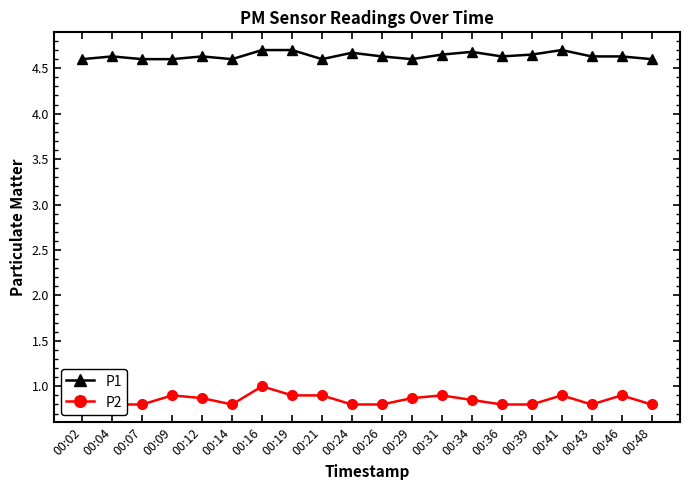

Reading right to left, extract all data points from this chart.

P1: 00:48=4.6	00:46=4.6	00:43=4.6	00:41=4.7	00:39=4.7	00:36=4.6	00:34=4.7	00:31=4.7	00:29=4.6	00:26=4.6	00:24=4.7	00:21=4.6	00:19=4.7	00:16=4.7	00:14=4.6	00:12=4.6	00:09=4.6	00:07=4.6	00:04=4.6	00:02=4.6
P2: 00:48=0.8	00:46=0.9	00:43=0.8	00:41=0.9	00:39=0.8	00:36=0.8	00:34=0.8	00:31=0.9	00:29=0.9	00:26=0.8	00:24=0.8	00:21=0.9	00:19=0.9	00:16=1.0	00:14=0.8	00:12=0.9	00:09=0.9	00:07=0.8	00:04=0.8	00:02=0.8